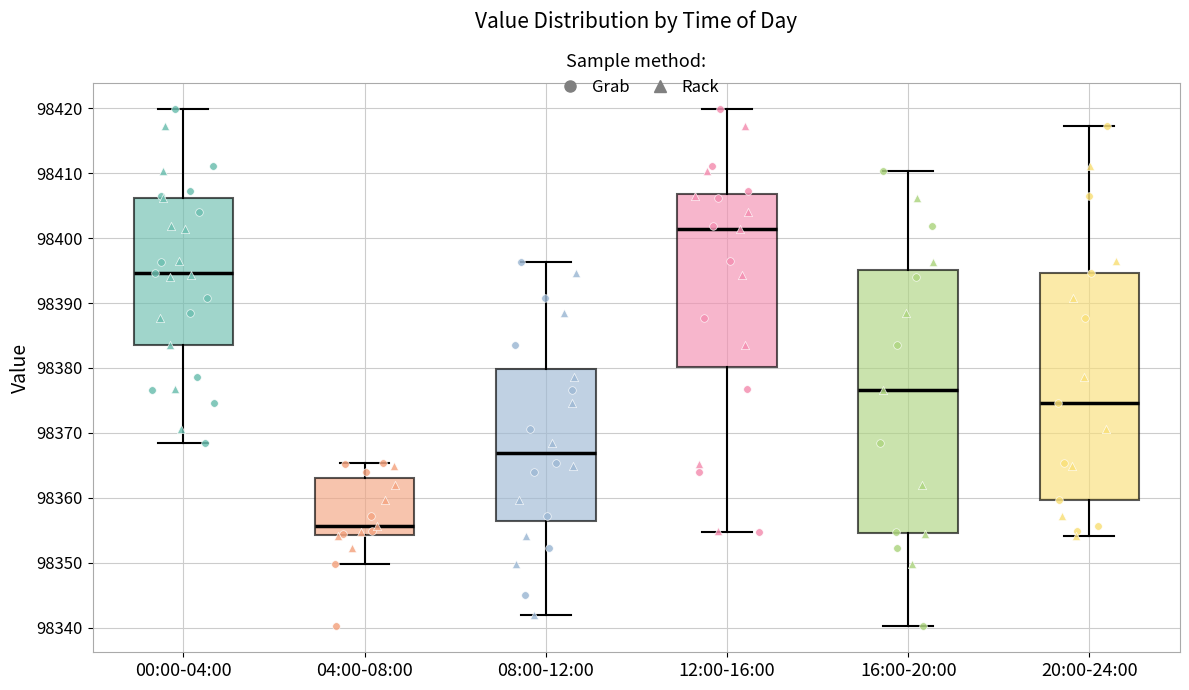

Which box is the tallest, from its lower edge to its upper edge?

16:00-20:00